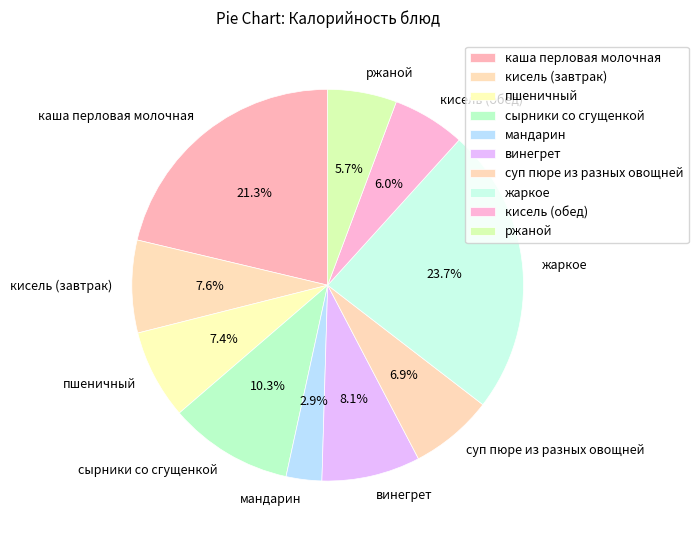

Is the sum of суп пюре из разных овощней and каша перловая молочная greater than half?

No